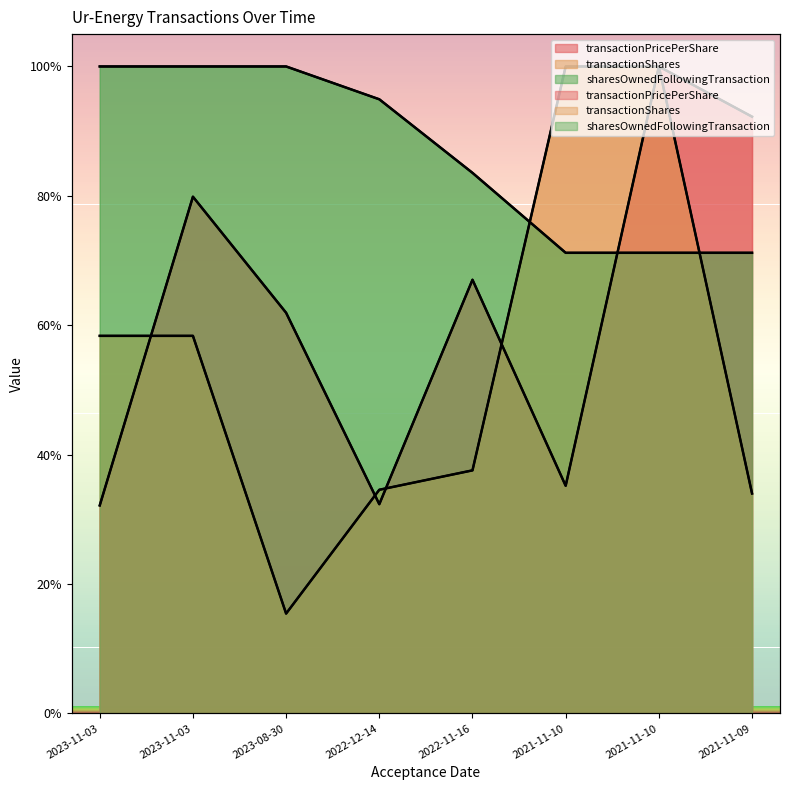

What is the difference between the highest and lowest values at 2022-12-14?

62.6